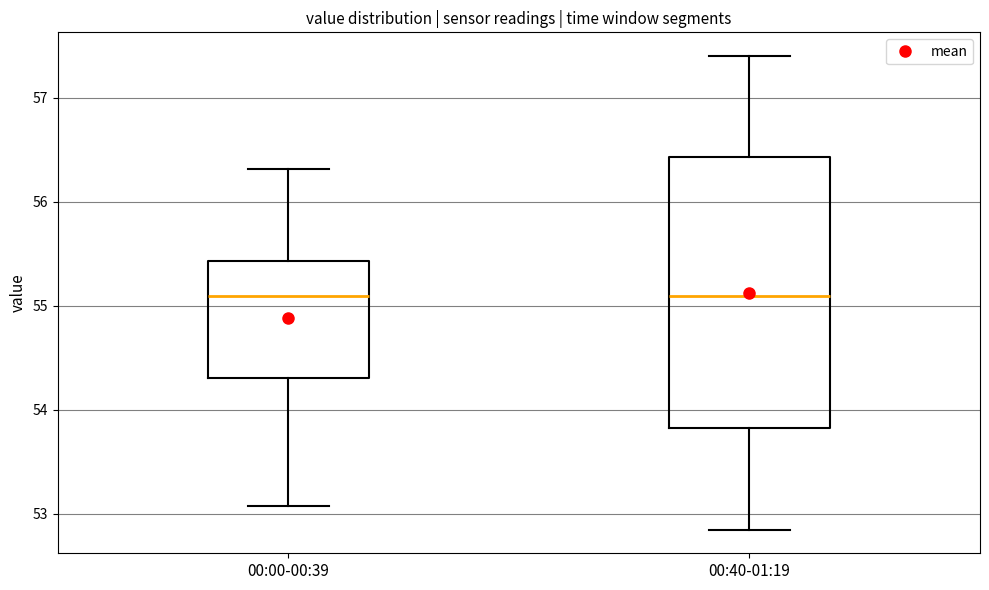

Where is the upper edge of the box for 00:00-00:39 on the y-axis? The values are not printed on the chart, so give them approximately, as read against the axis.

55.4